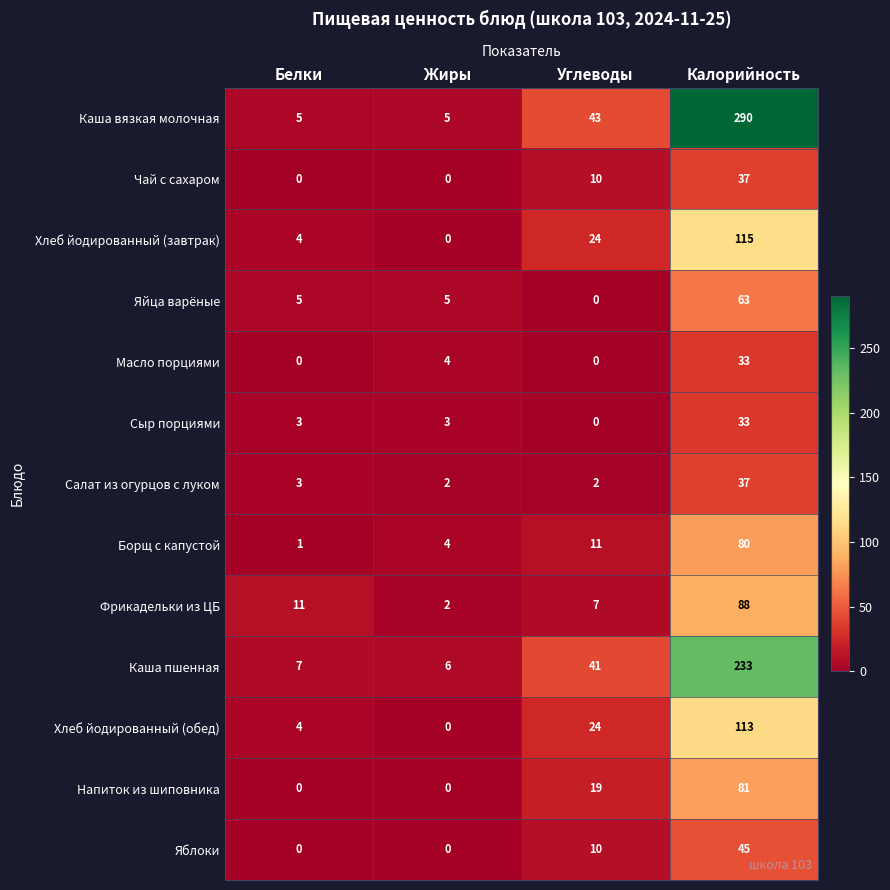

Which series changed the most between Белки and Жиры?

Фрикадельки из ЦБ